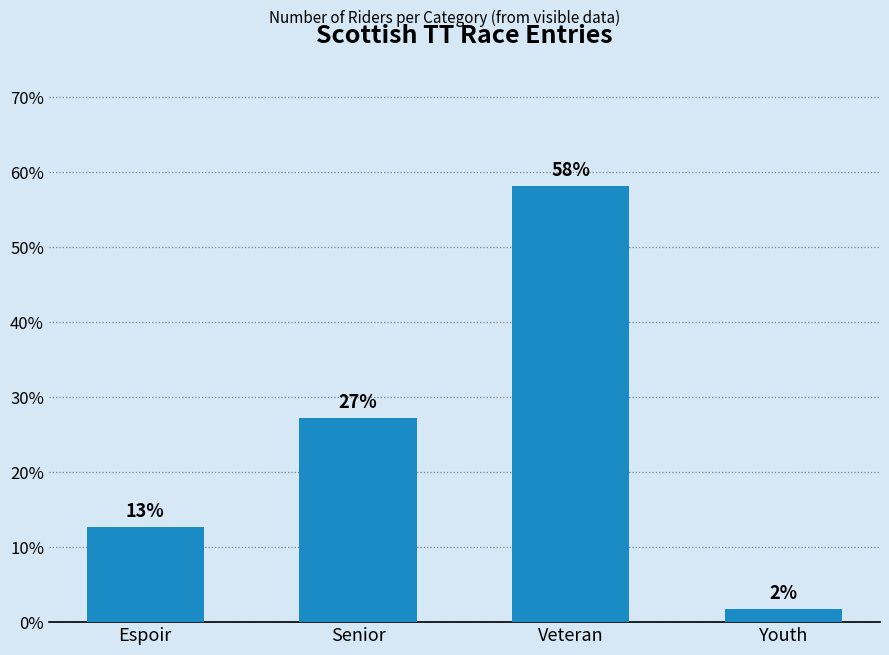

What is the average value?

25.0